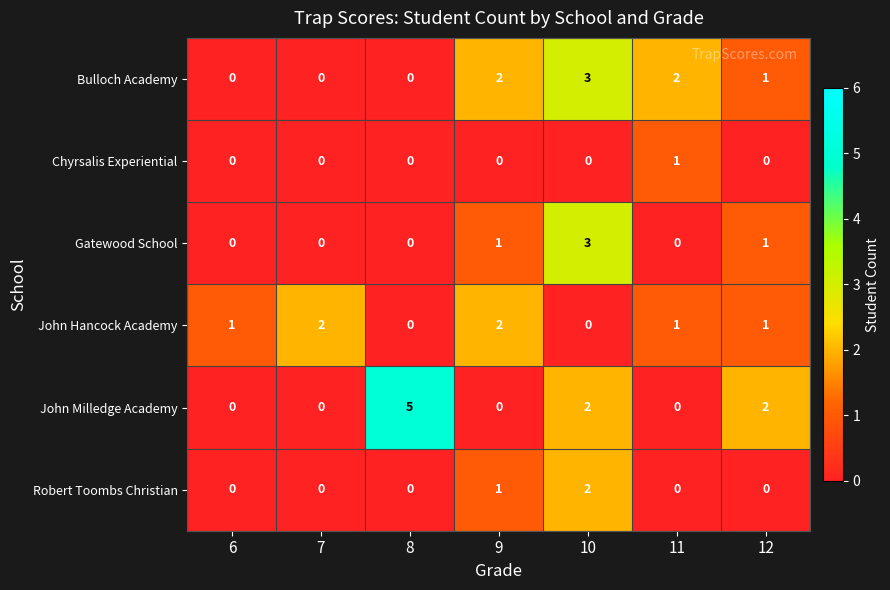

How many series are shown in this chart?

6